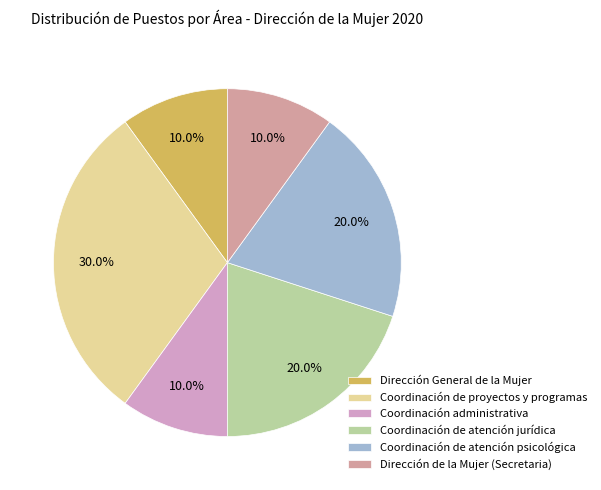

Which category has the biggest portion of the pie?

Coordinación de proyectos y programas